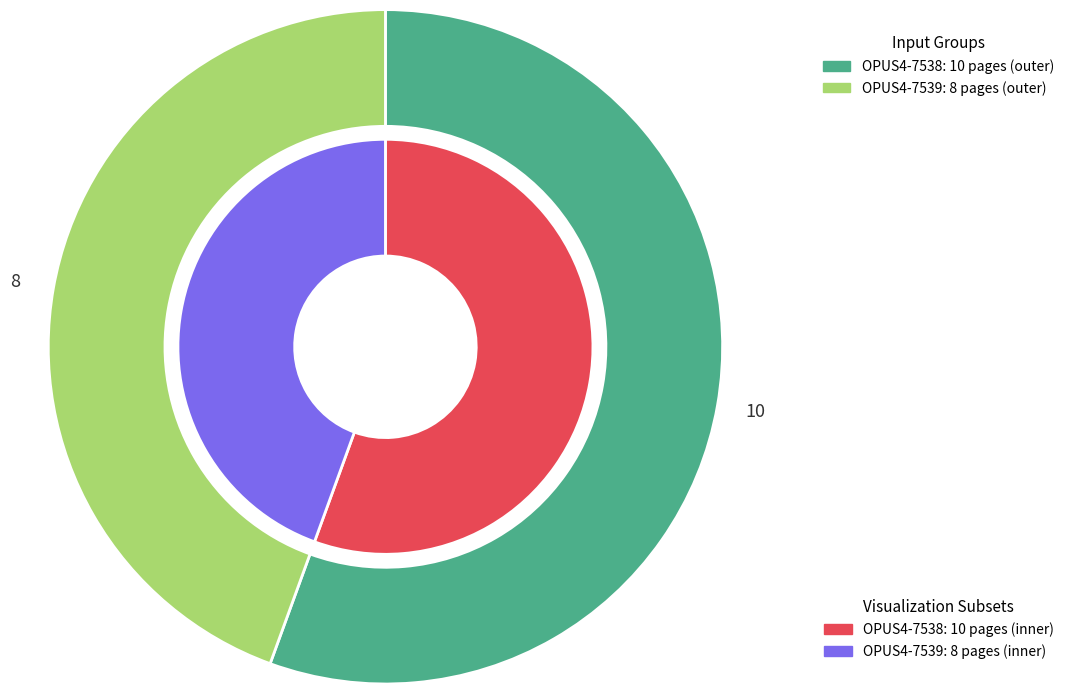

What is the smallest slice in the pie chart?

OPUS4-7539